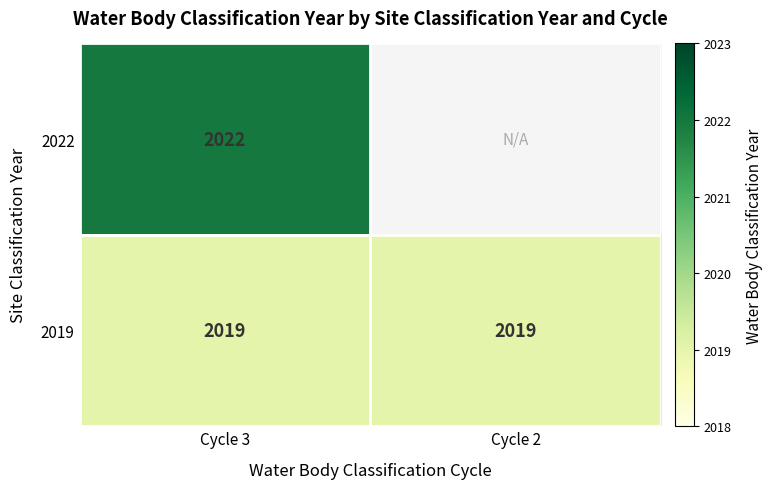

Which label corresponds to the largest value in the chart?

Cycle 3